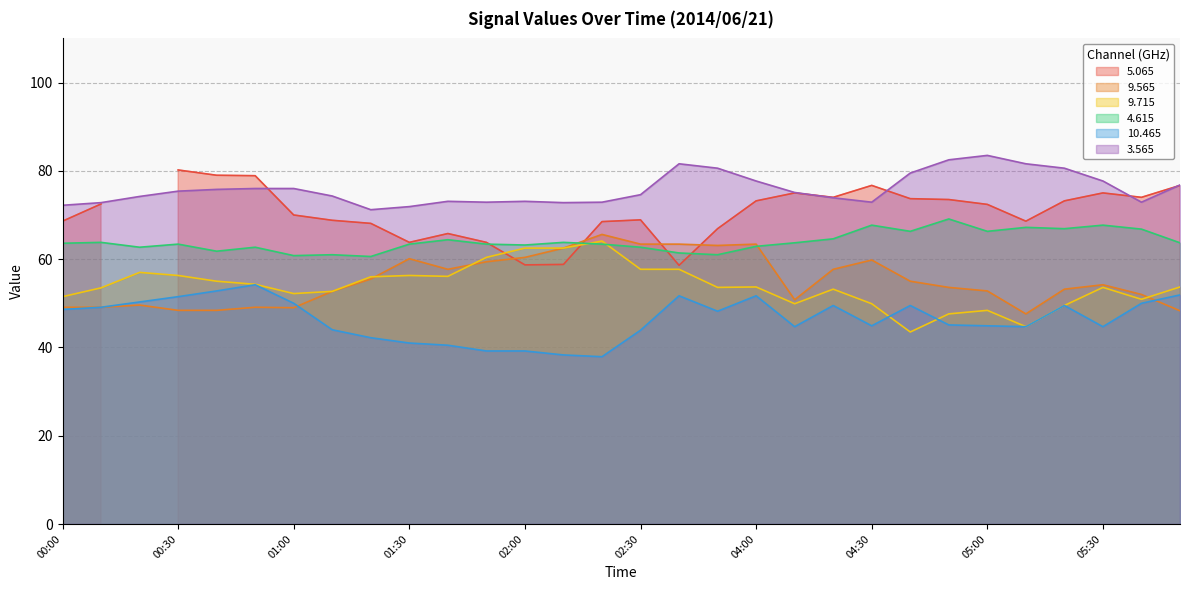

The value of 3.565 at 04:30 is 72.9. True or false?

True